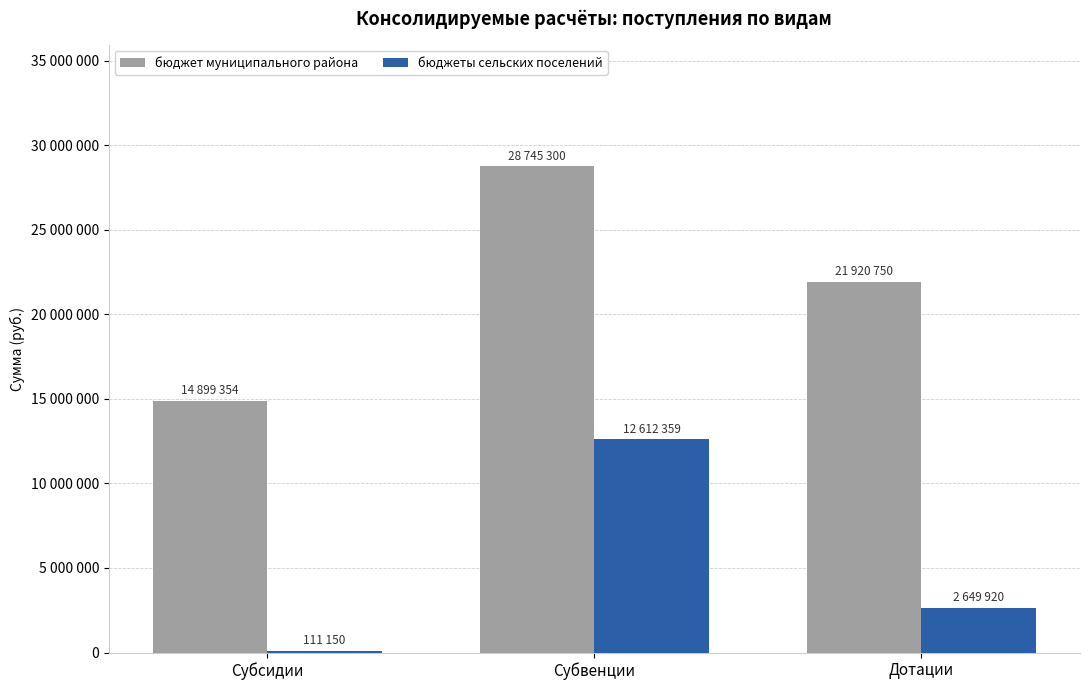

What is the label of the 2nd bar from the left?

Субвенции